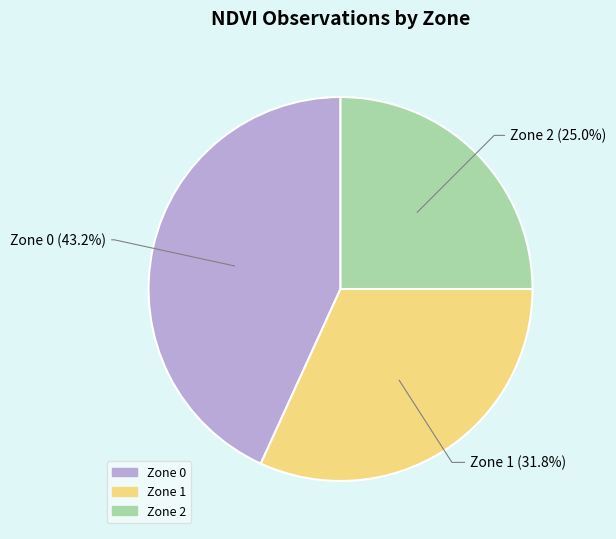

Between Zone 2 and Zone 0, which is larger?

Zone 0